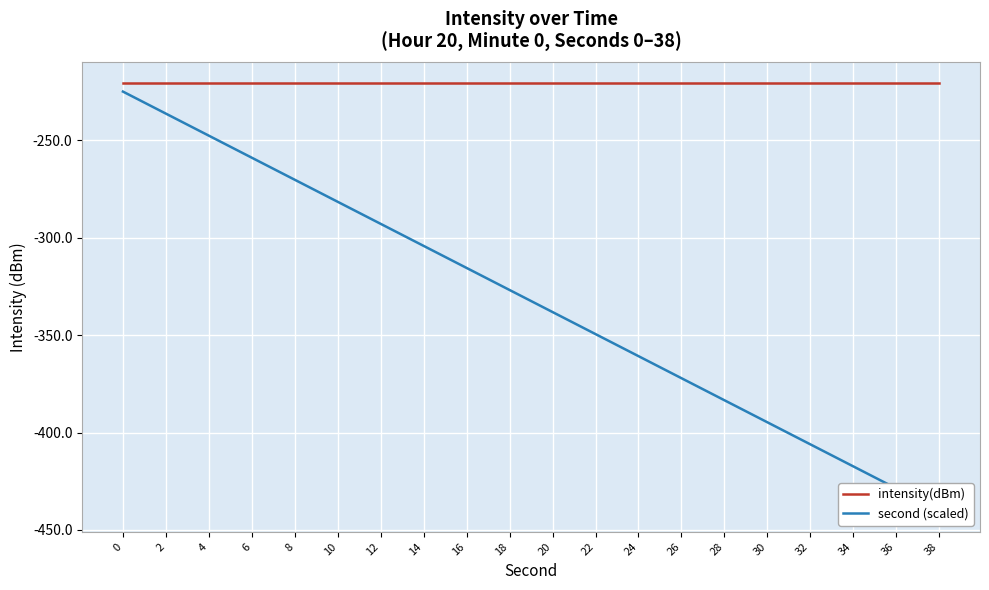

True or false: second (scaled) and intensity(dBm) cross at least once.

False